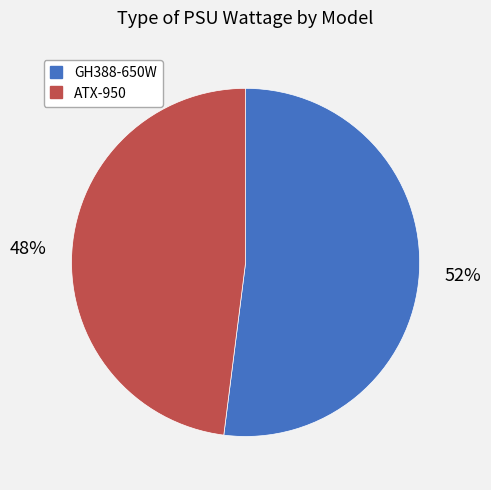

Approximately how many times larger is the value at GH388-650W compared to ATX-950?

1.1